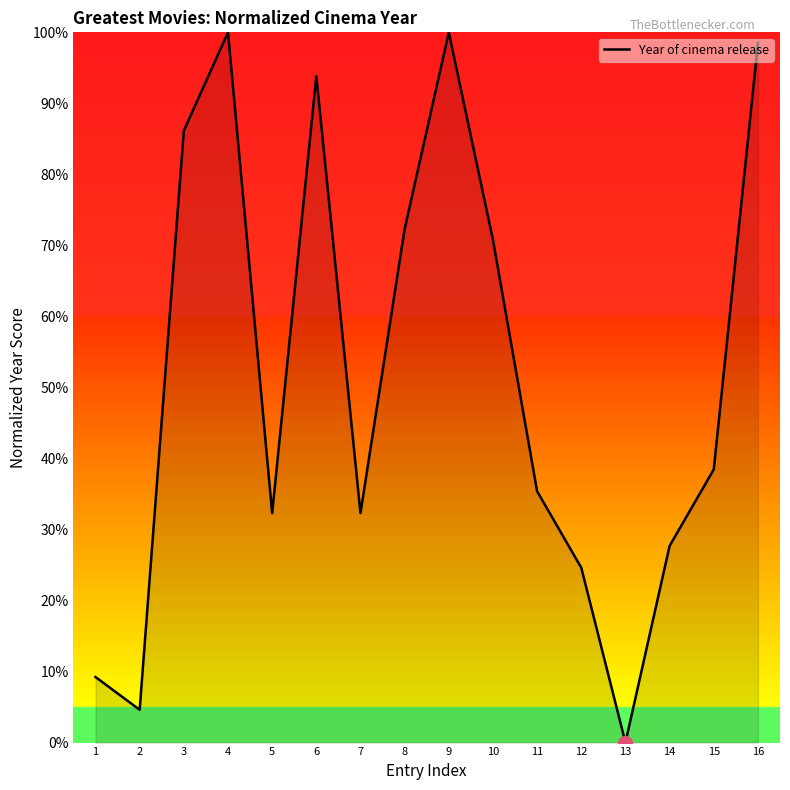

Is it true that the value at 1 is 9.2?

True